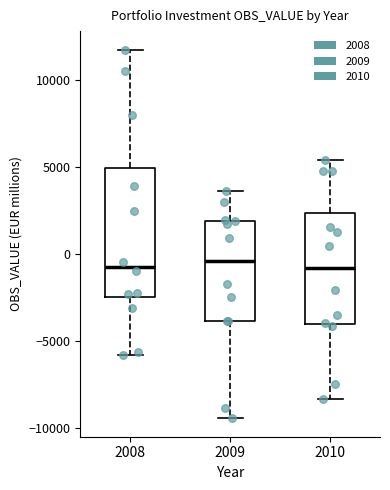

Comparing the boxes themselves (not the whiskers), which one is the tallest?

2008